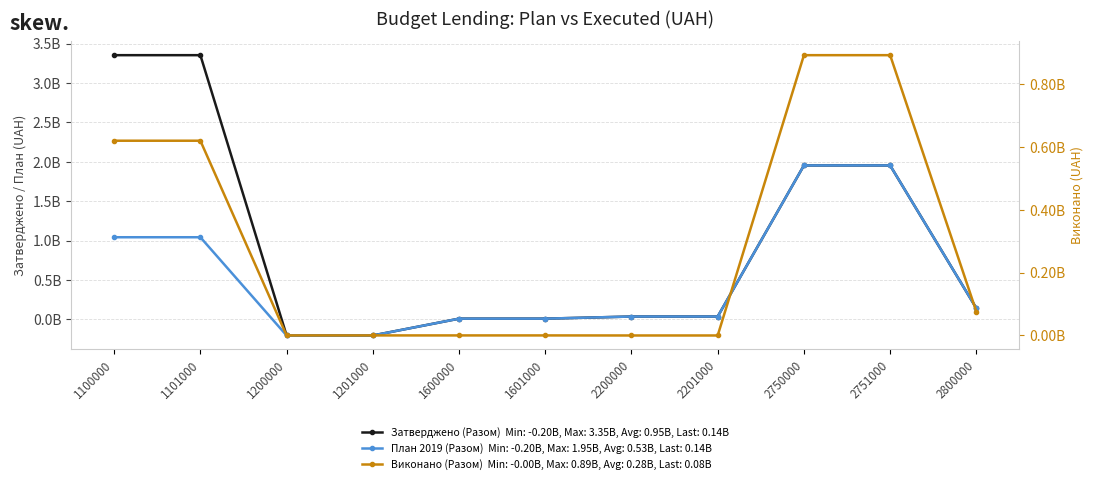

What is the difference between the maximum and minimum values in the Виконано (Разом) series?

893342598.5